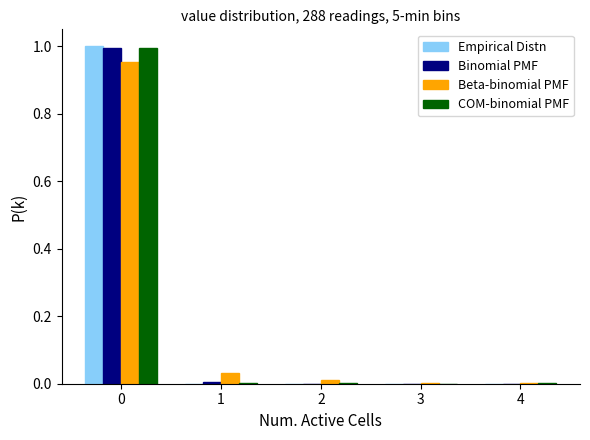

The COM-binomial PMF series shows 0.3 at 0. True or false?

False